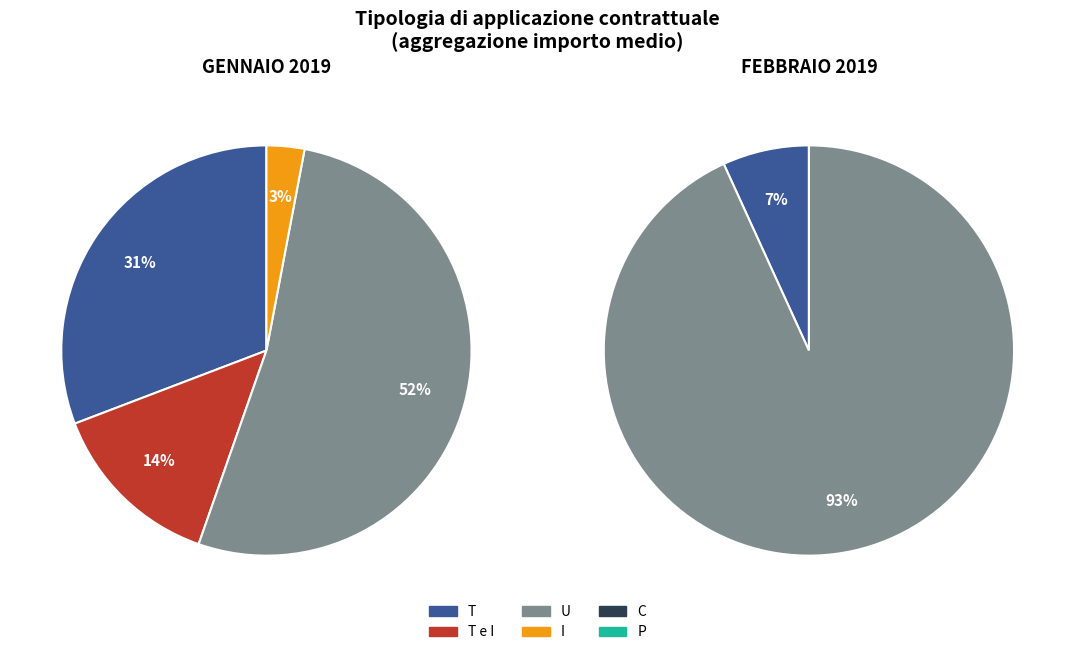

Do P and I together represent more than half of the pie?

No